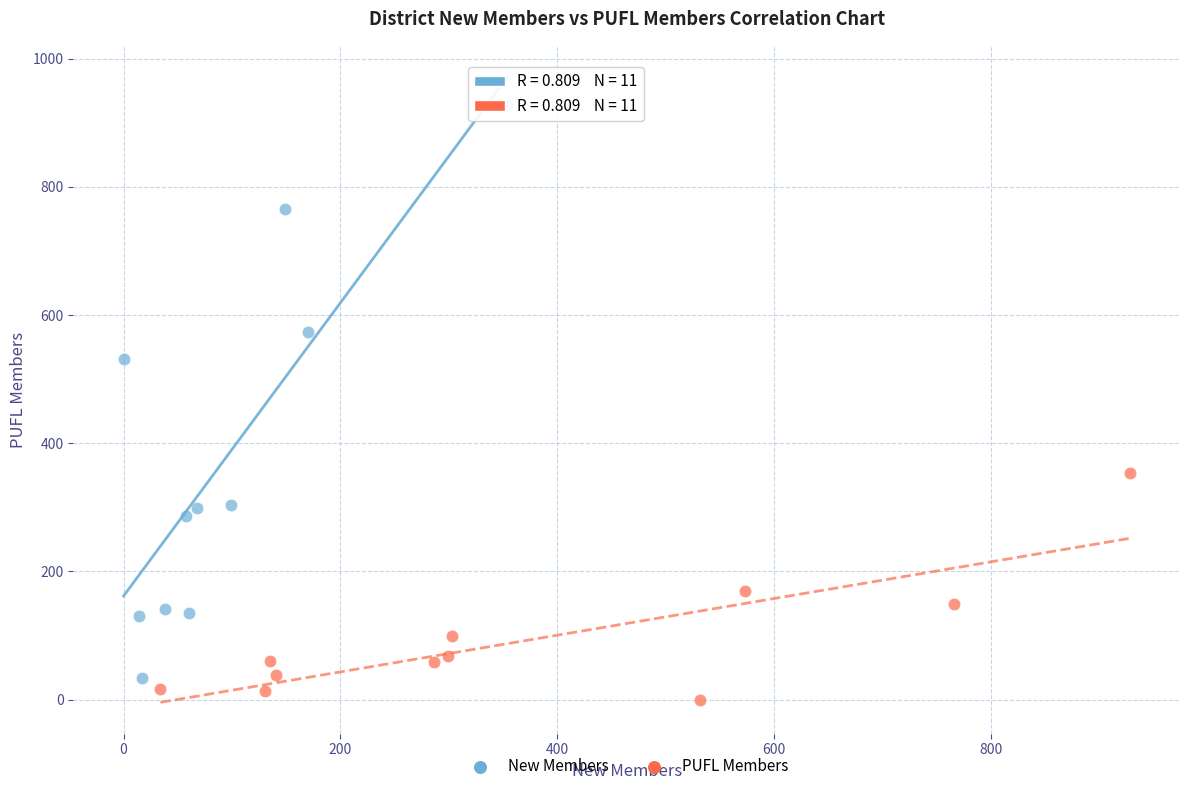

Which series has the largest Y range (max minus min)?

New Members